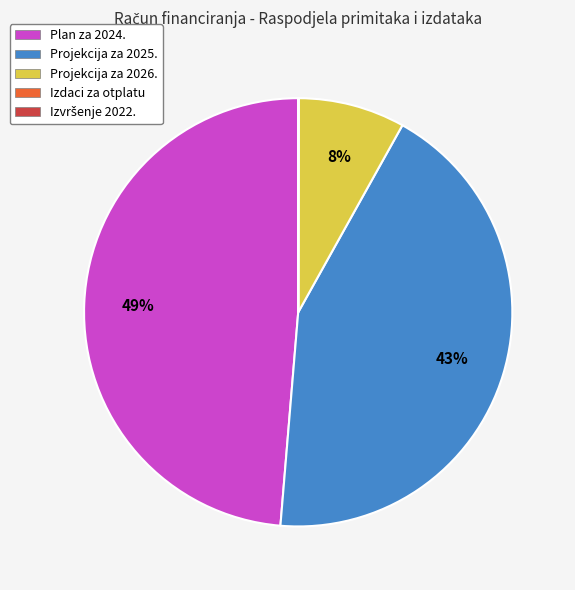

To the nearest percent, what is the difference between the largest and smallest slice percentages?

49%